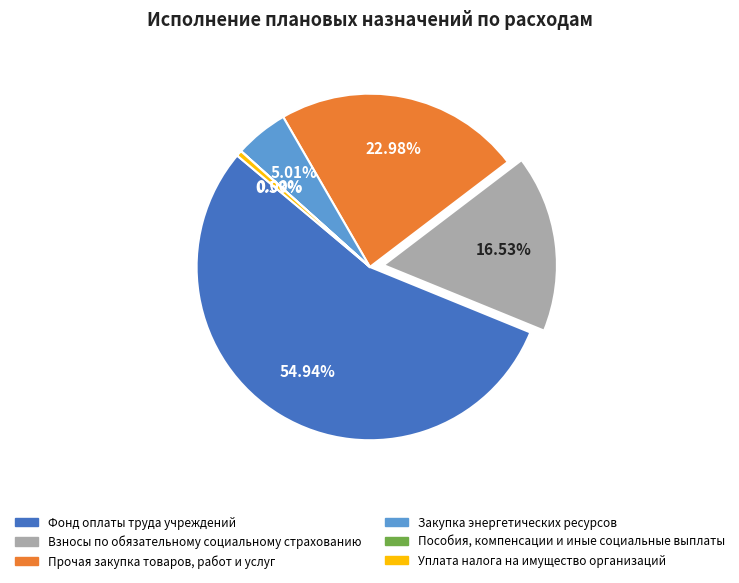

True or false: Взносы по обязательному социальному страхованию accounts for 23% of the total.

False